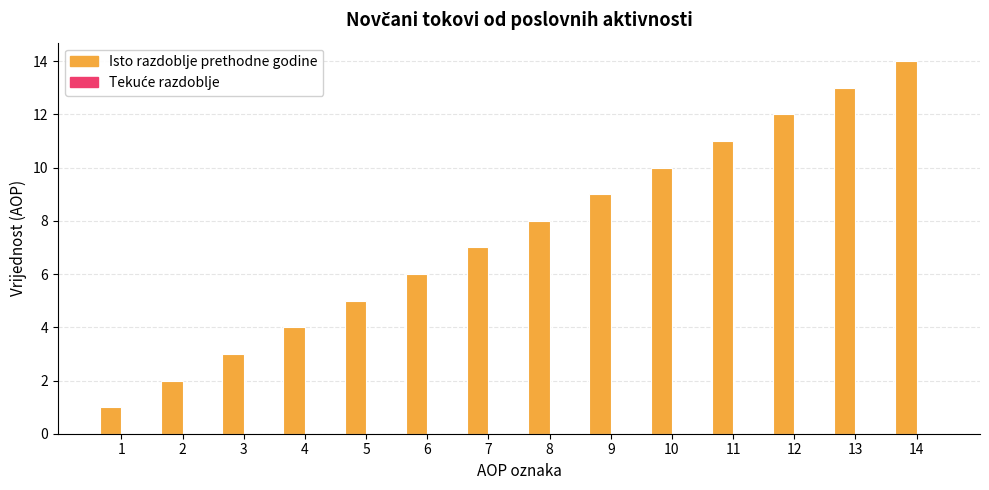

What is the sum of all values?

105